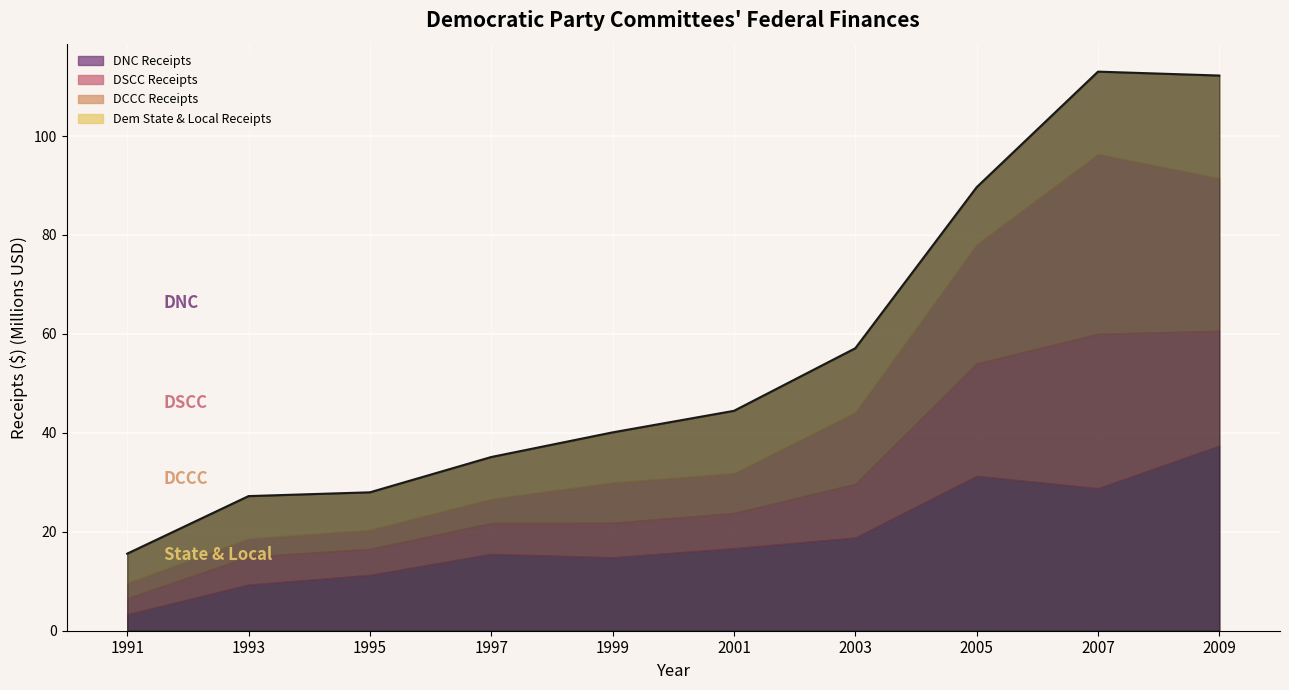

What is the value of the 2nd point from the left?

27.2